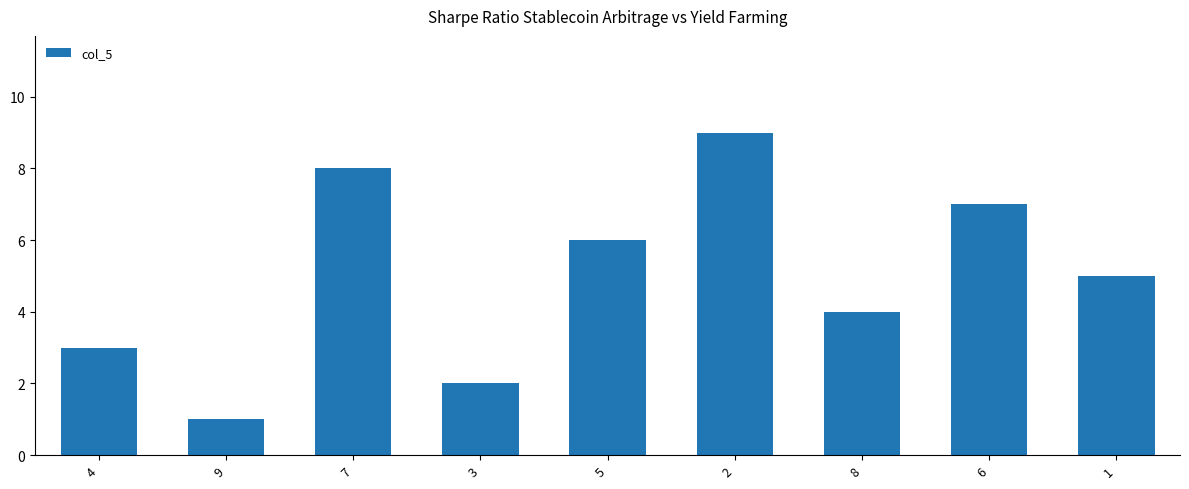

Reading left to right, transcribe all the data shown in this chart.

4=3	9=1	7=8	3=2	5=6	2=9	8=4	6=7	1=5